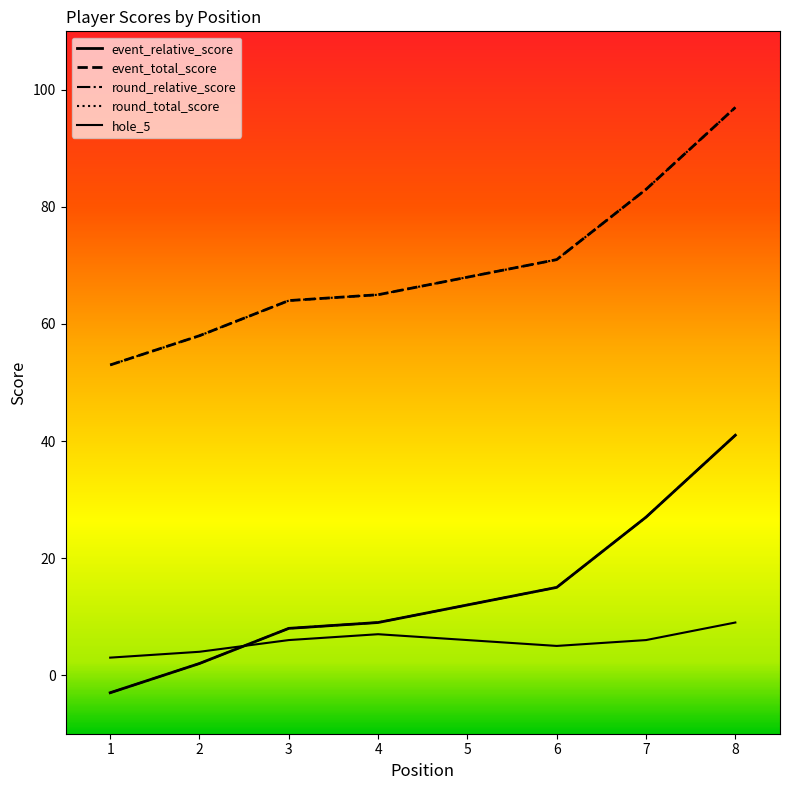

What is the difference between the second highest and second lowest values in the hole_5 series?

3